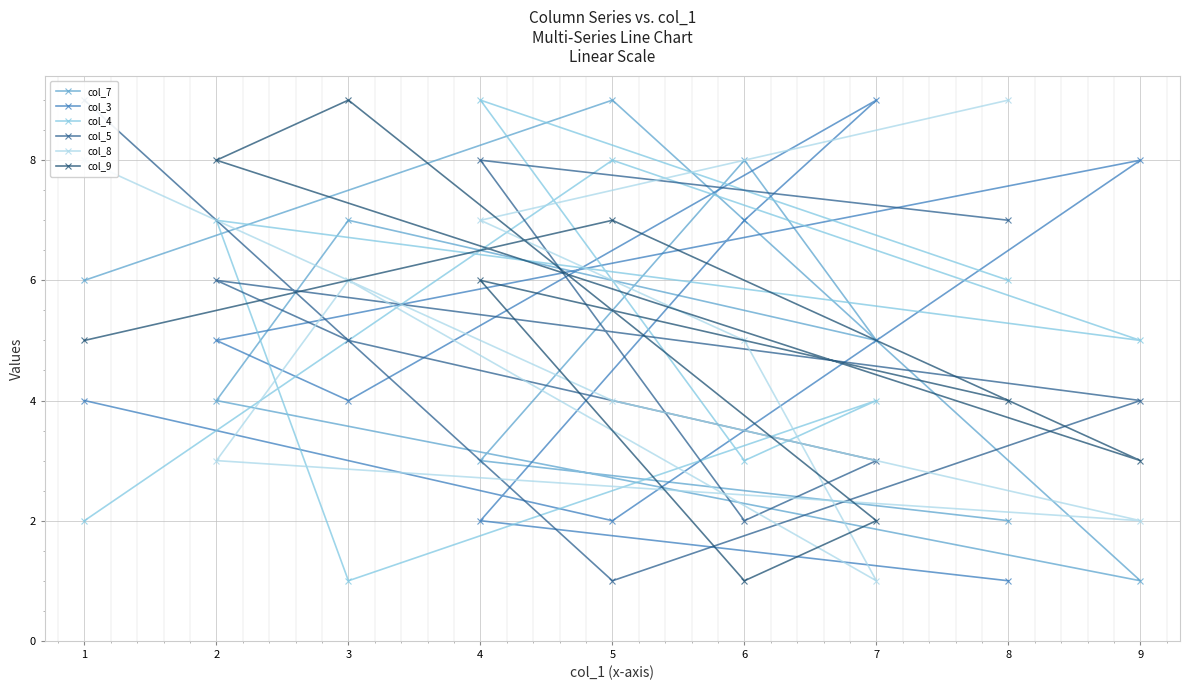

What is the difference between the second highest and minimum values in the col_4 series?

7